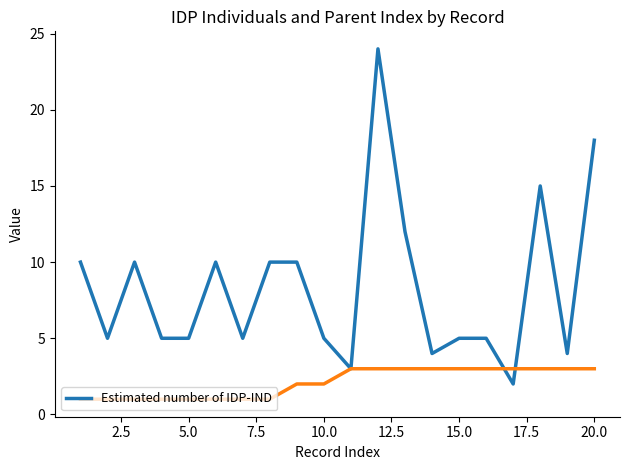

What is the highest value of the Estimated number of IDP-IND series?

24